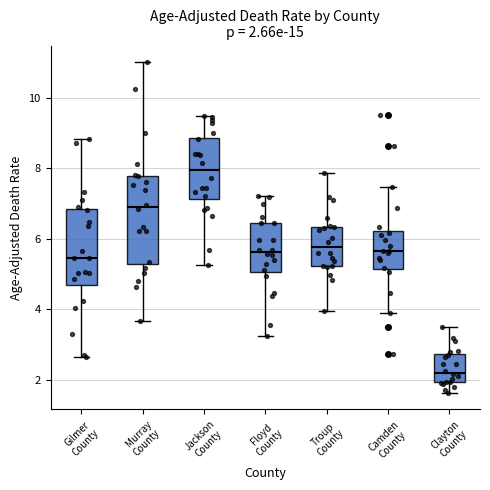

Which box has the lowest median line?

Clayton County